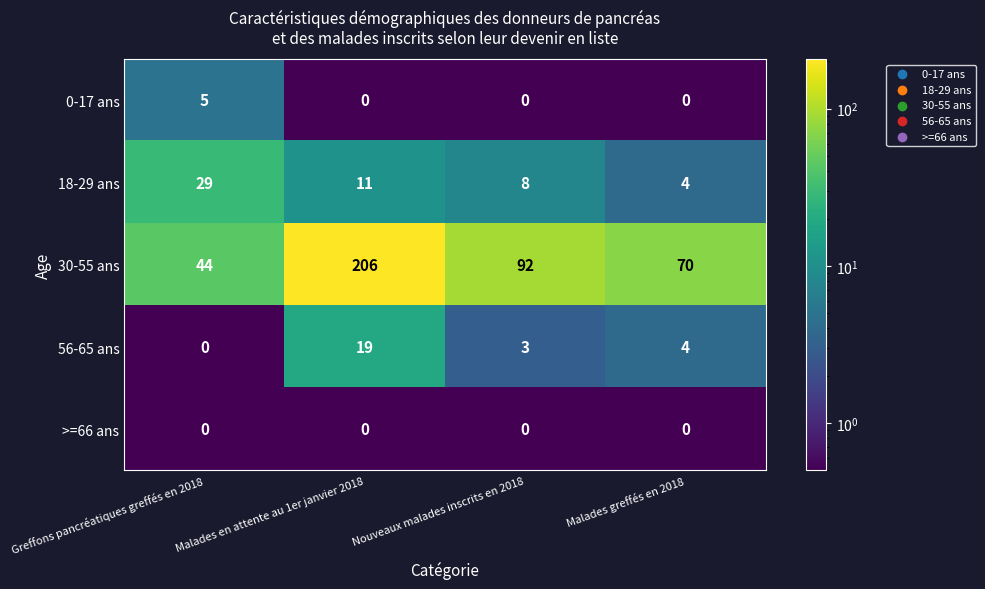

Is the value of 0-17 ans at Malades en attente au 1er janvier 2018 greater than the value of 18-29 ans at Nouveaux malades inscrits en 2018?

No